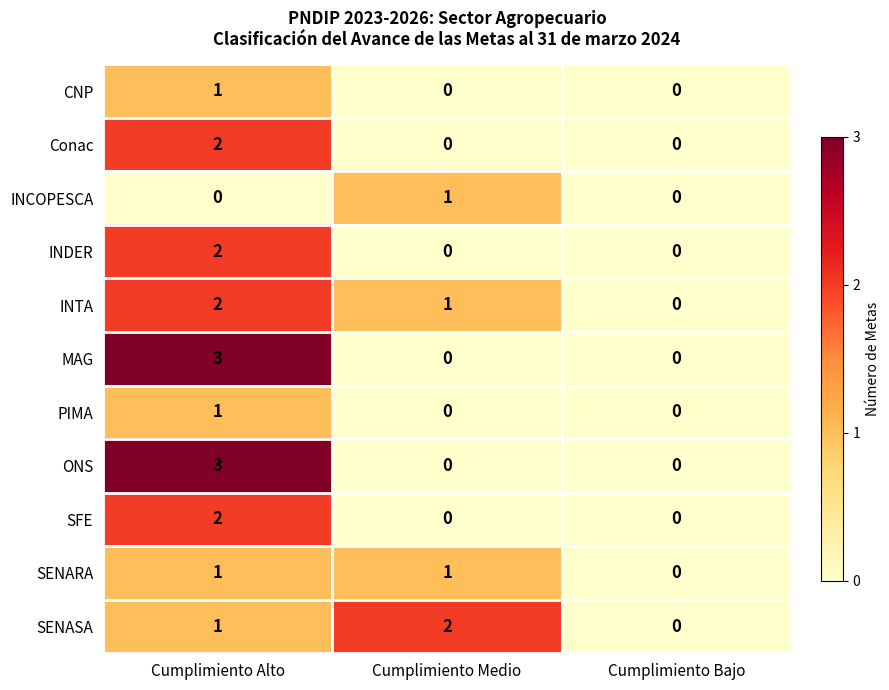

Count the number of data series in this chart.

11